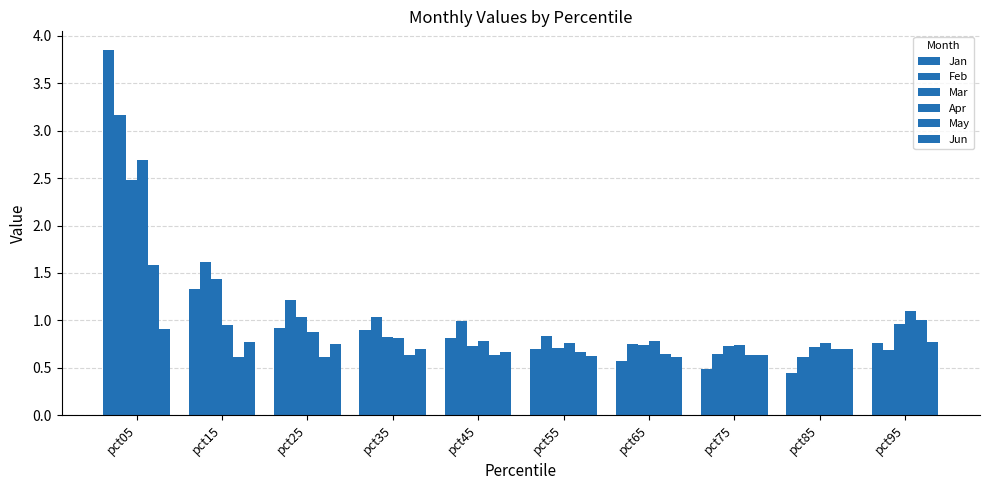

How many bars are there in total?

60